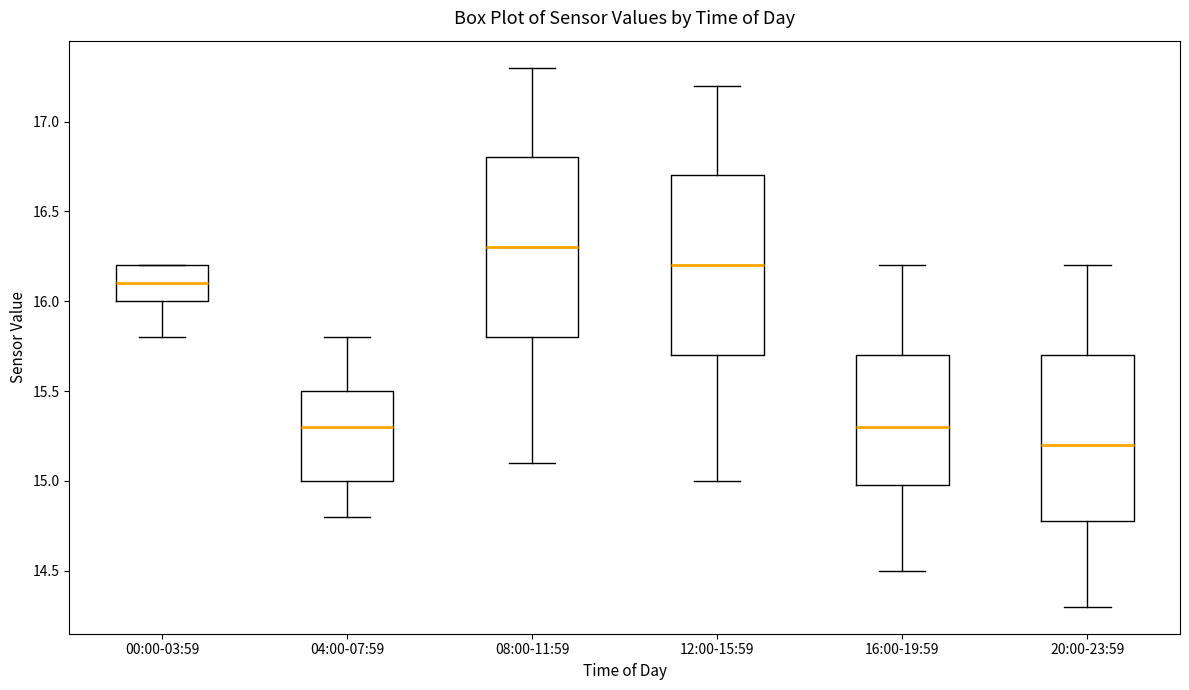

Reading left to right, transcribe this box plot: for each box, give where its median line is, the range the box spans, and where its two whiskers end, as read against the y-axis. The values are not printed on the chart, so give them approximately, as read against the axis.

00:00-03:59: median 16.1, box 16.0 to 16.2, whiskers 15.8 to 16.2
04:00-07:59: median 15.3, box 15.0 to 15.5, whiskers 14.8 to 15.8
08:00-11:59: median 16.3, box 15.8 to 16.8, whiskers 15.1 to 17.3
12:00-15:59: median 16.2, box 15.7 to 16.7, whiskers 15.0 to 17.2
16:00-19:59: median 15.3, box 15.0 to 15.7, whiskers 14.5 to 16.2
20:00-23:59: median 15.2, box 14.8 to 15.7, whiskers 14.3 to 16.2